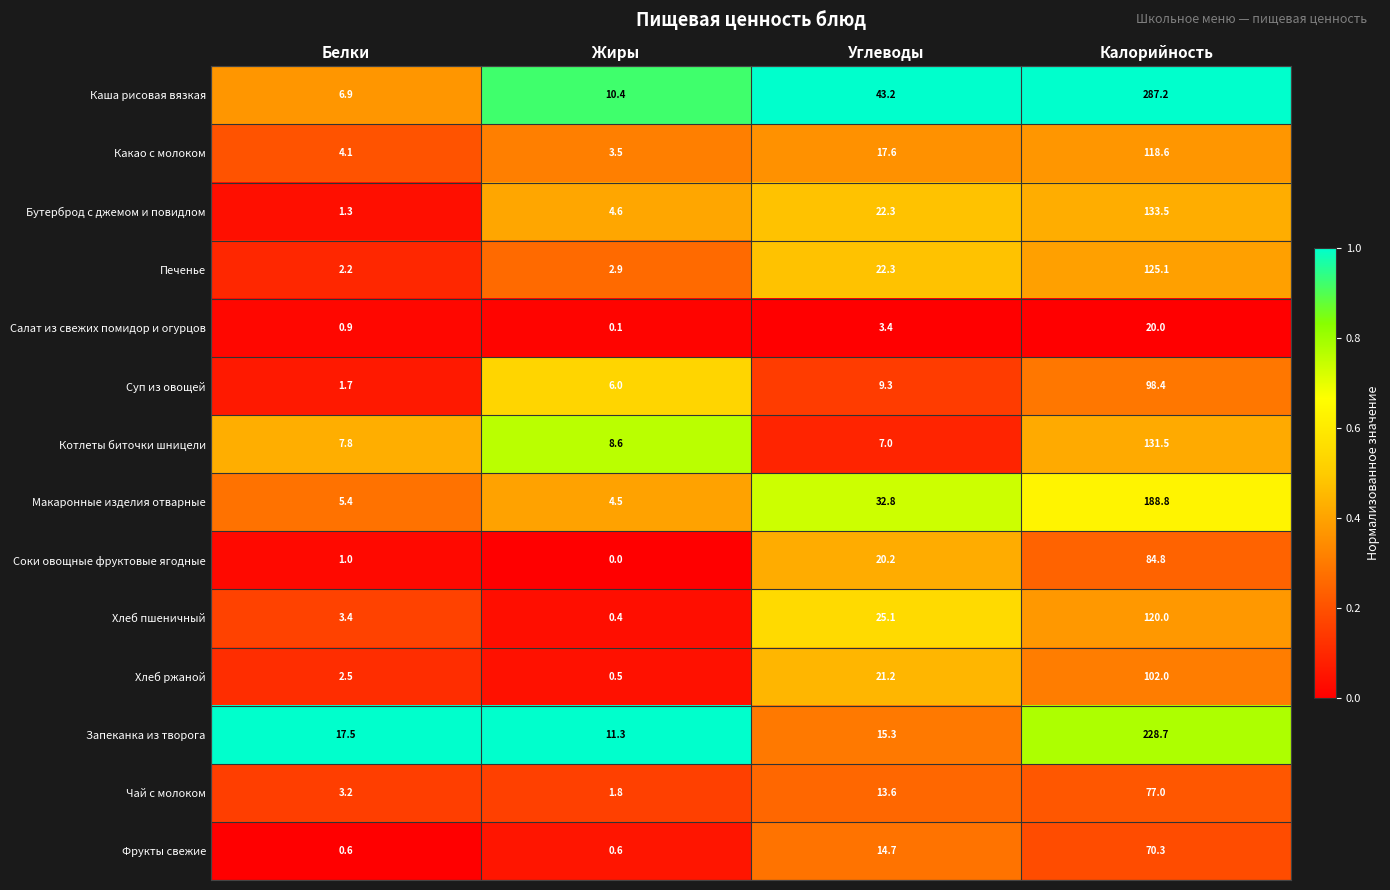

What is the maximum value for Фрукты свежие?

70.3